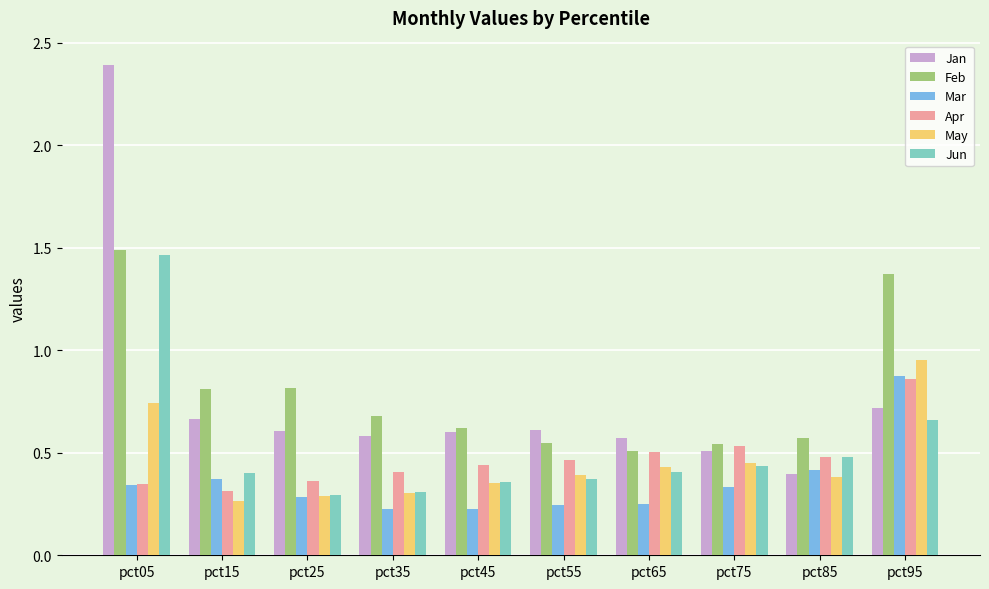

How many bars are there in total?

60